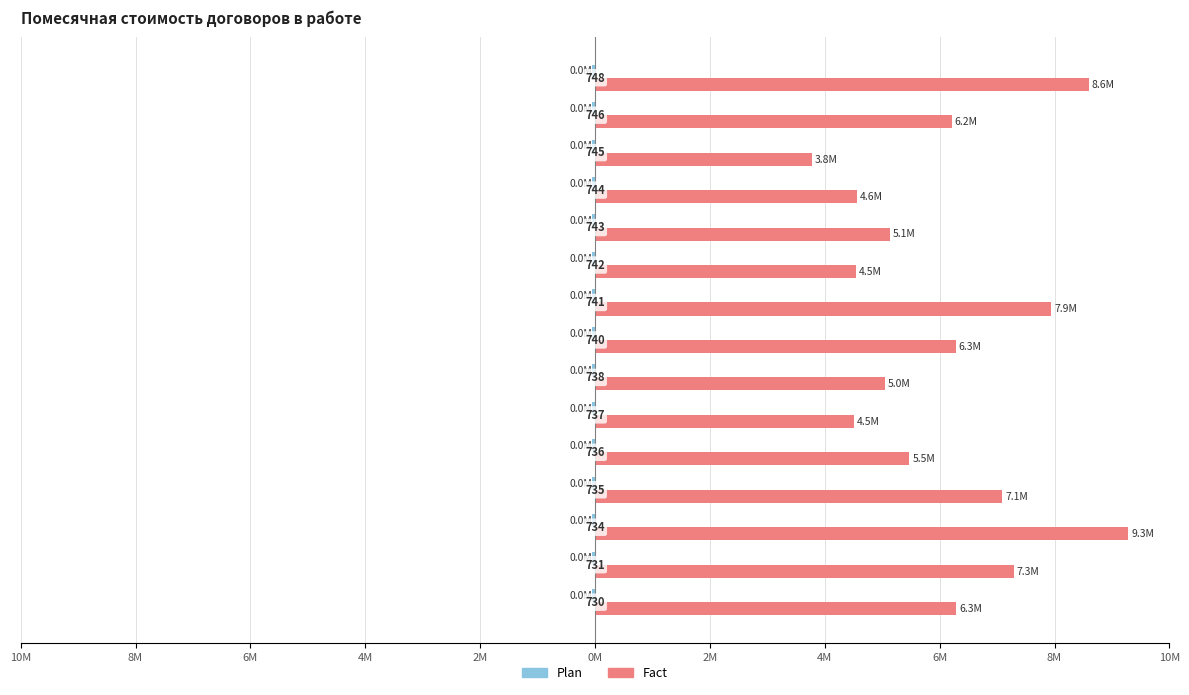

List the series in order of their overall mean, highest first.

Fact, Plan